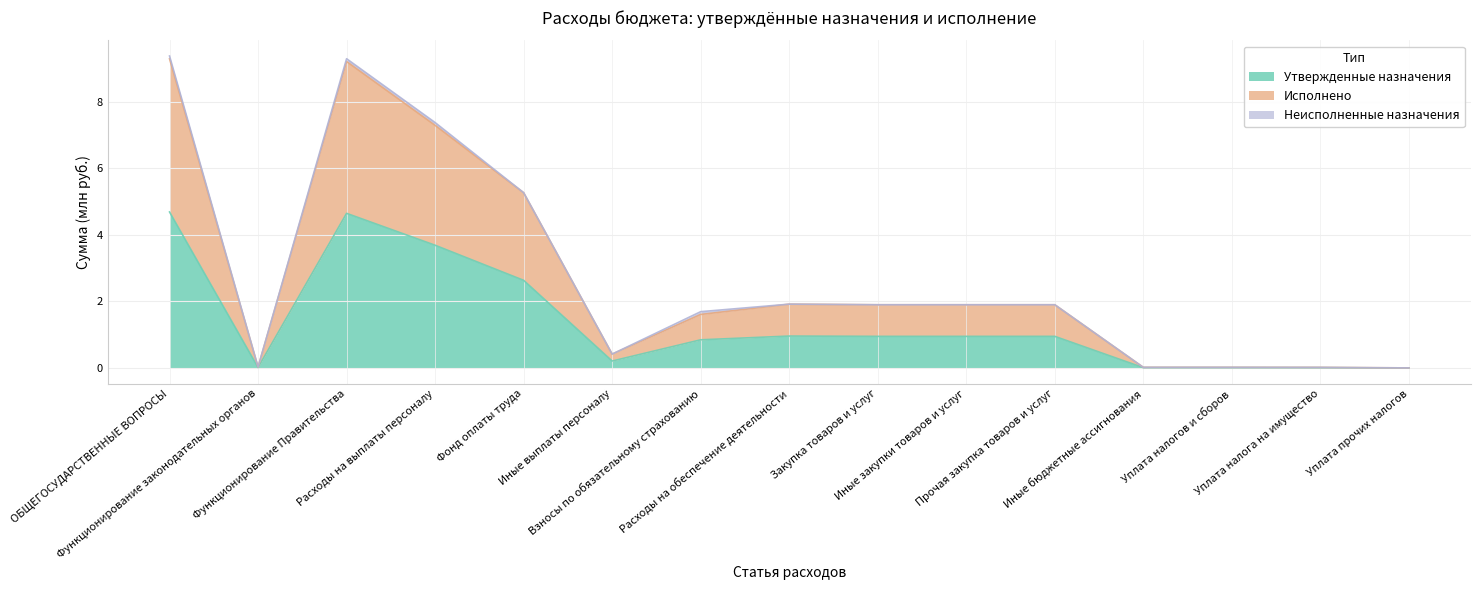

At which label does Исполнено first exceed 1?

ОБЩЕГОСУДАРСТВЕННЫЕ ВОПРОСЫ